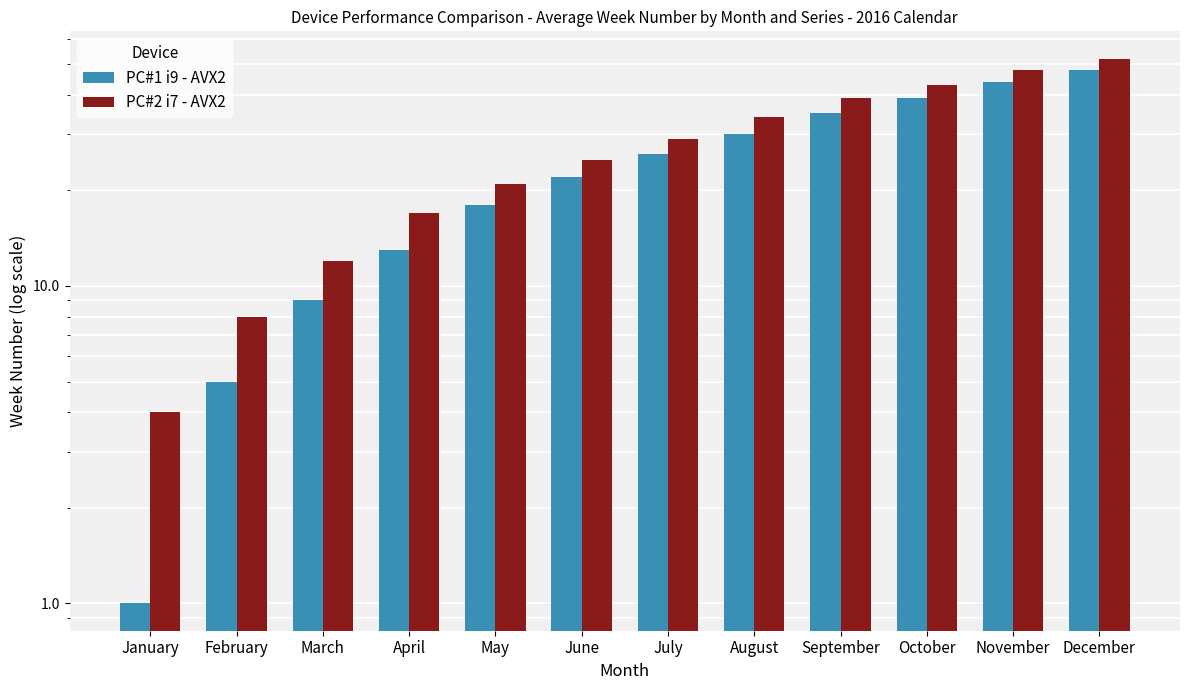

What are all the series names shown in the legend?

PC#1 i9 - AVX2, PC#2 i7 - AVX2